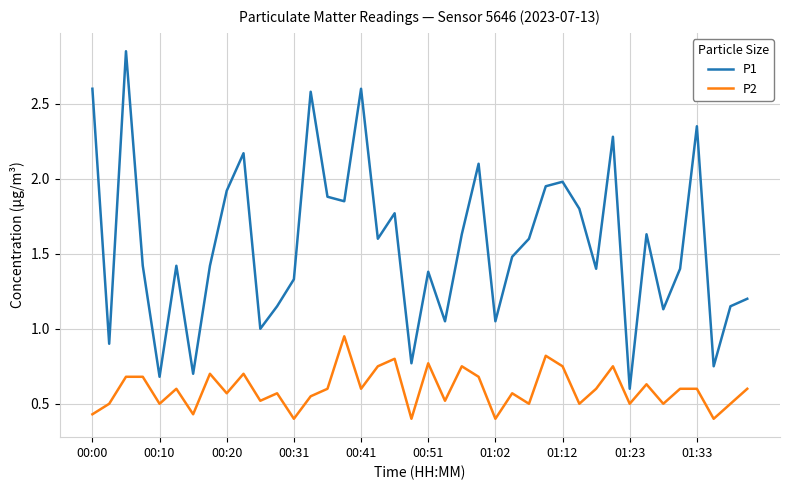

Which series has the largest total across all categories?

P1